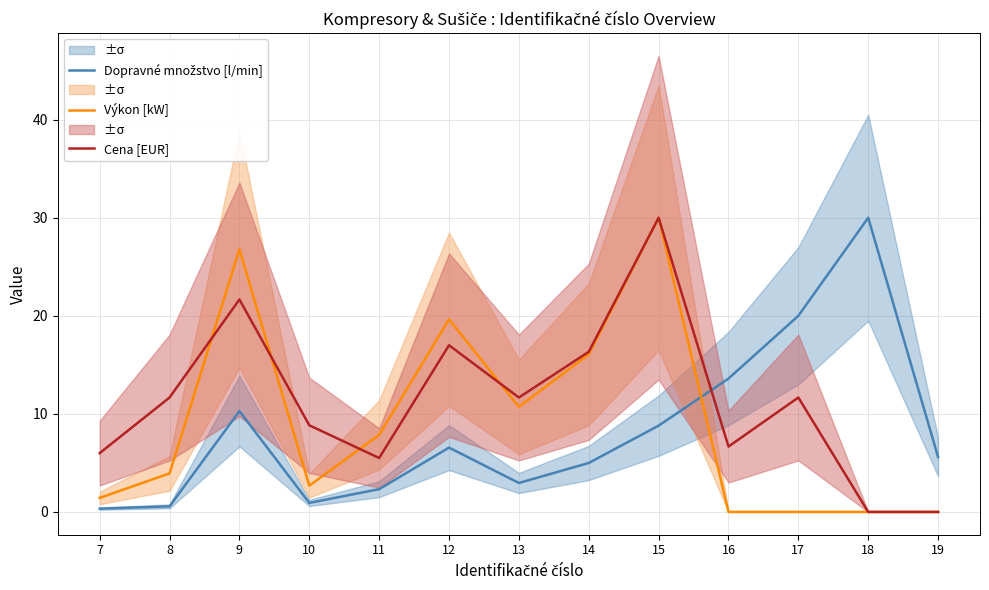

The Dopravné množstvo [l/min] series shows 2.3 at 11. True or false?

True